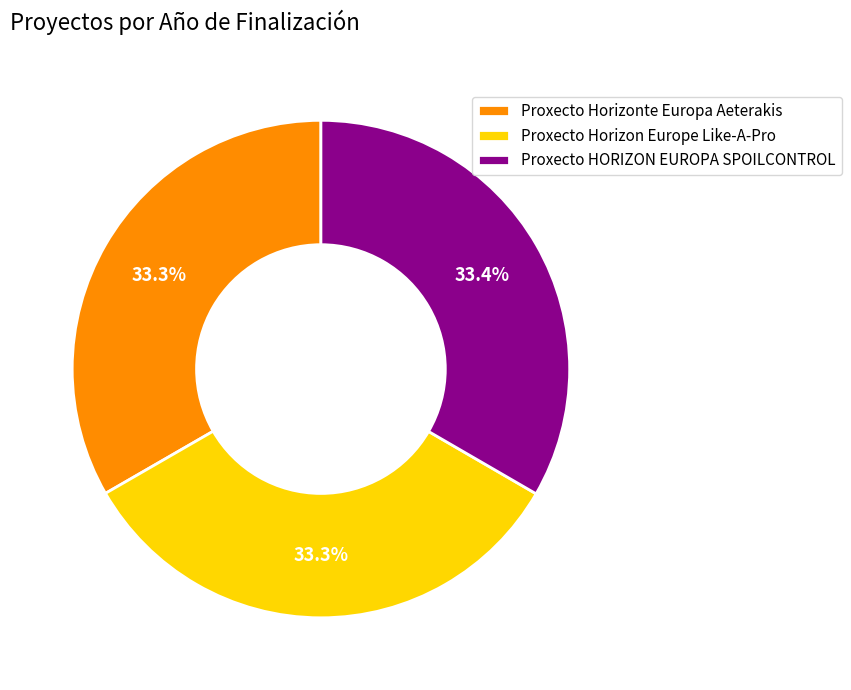

To the nearest percent, what is the average slice percentage?

33%